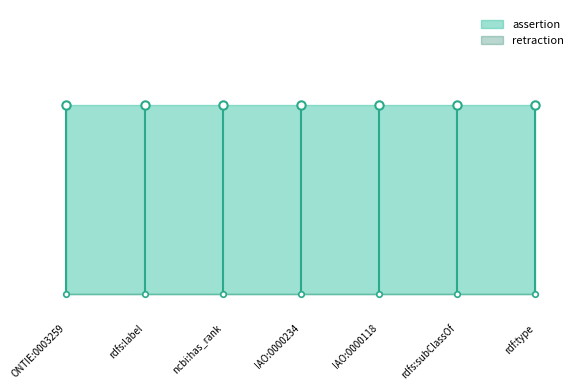

At which label does retraction reach its peak?

ONTIE:0003259